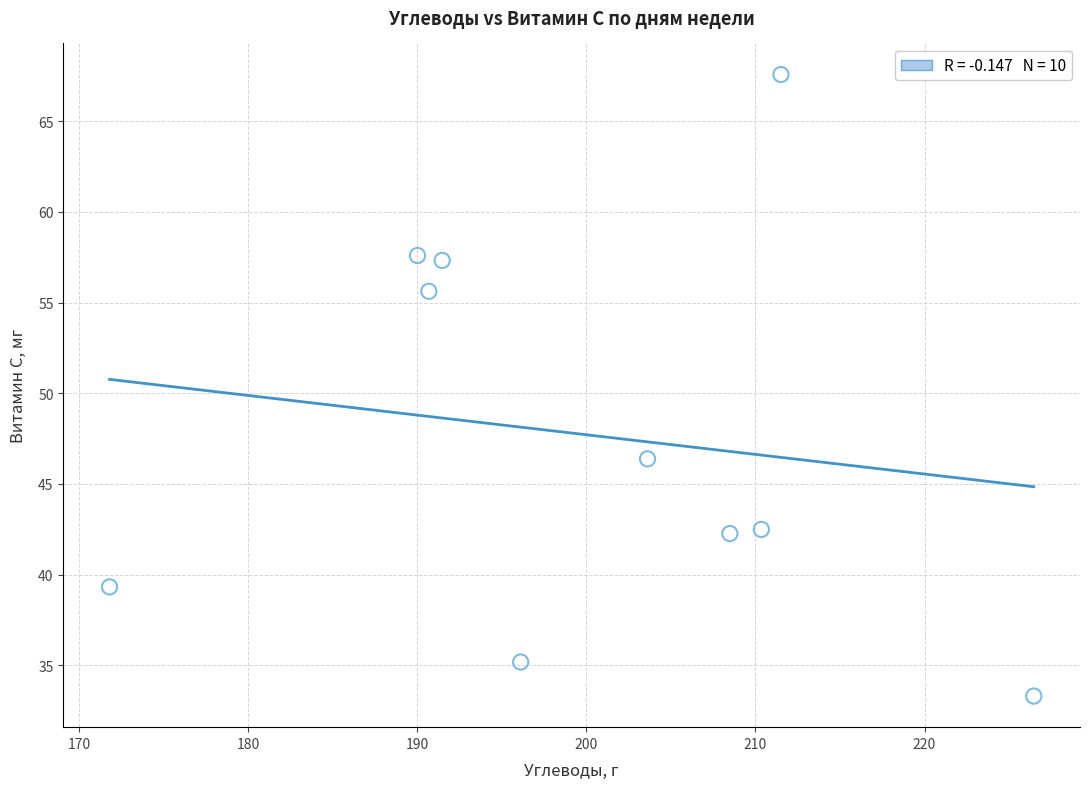

What Y value in the scatter plot is closest to 50?

46.4